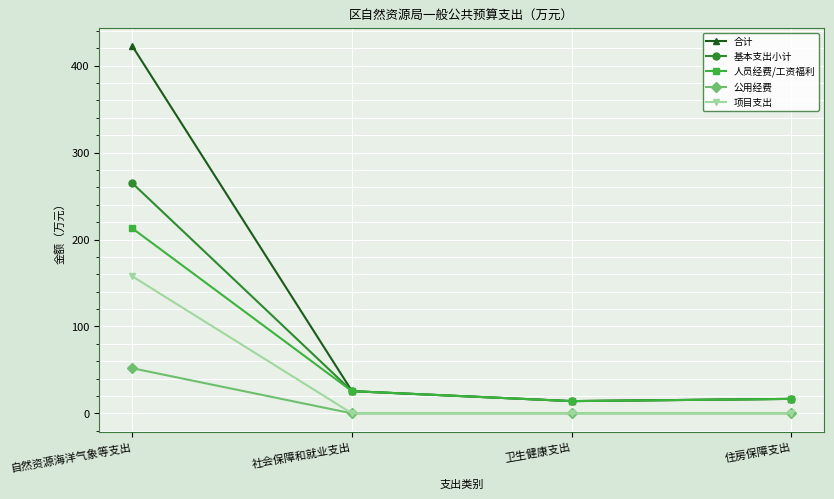

In 基本支出小计, how many points are lower than both neighbors (excluding endpoints)?

1